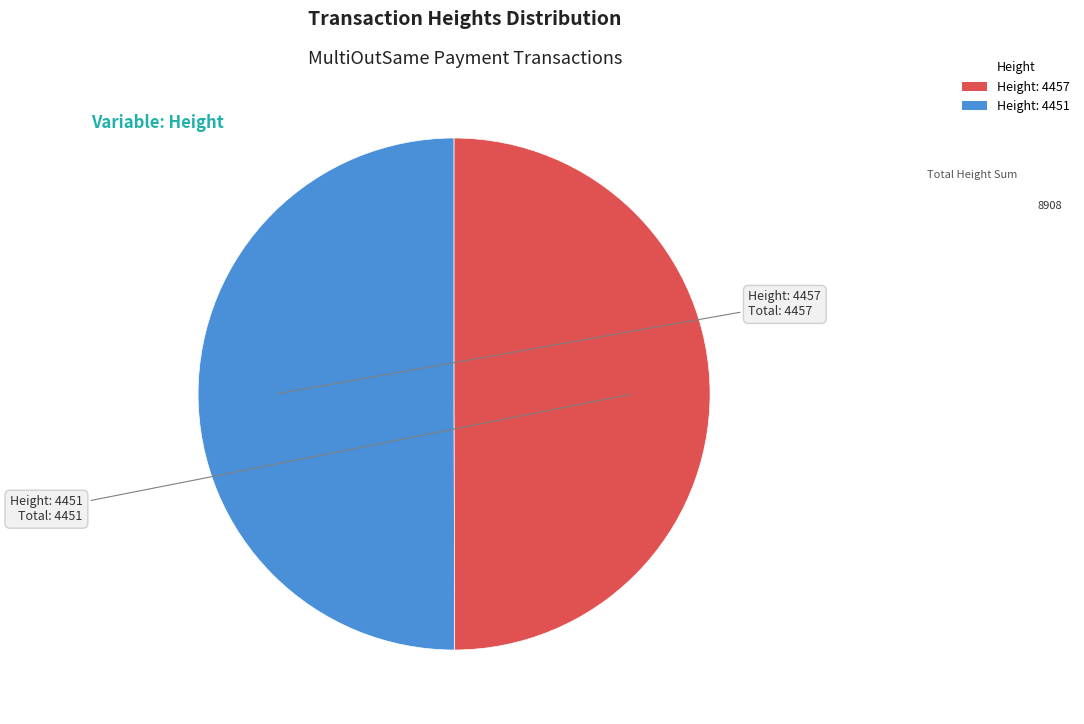

What is the ratio of the value at Height: 4457 to the value at Height: 4451?

1.0